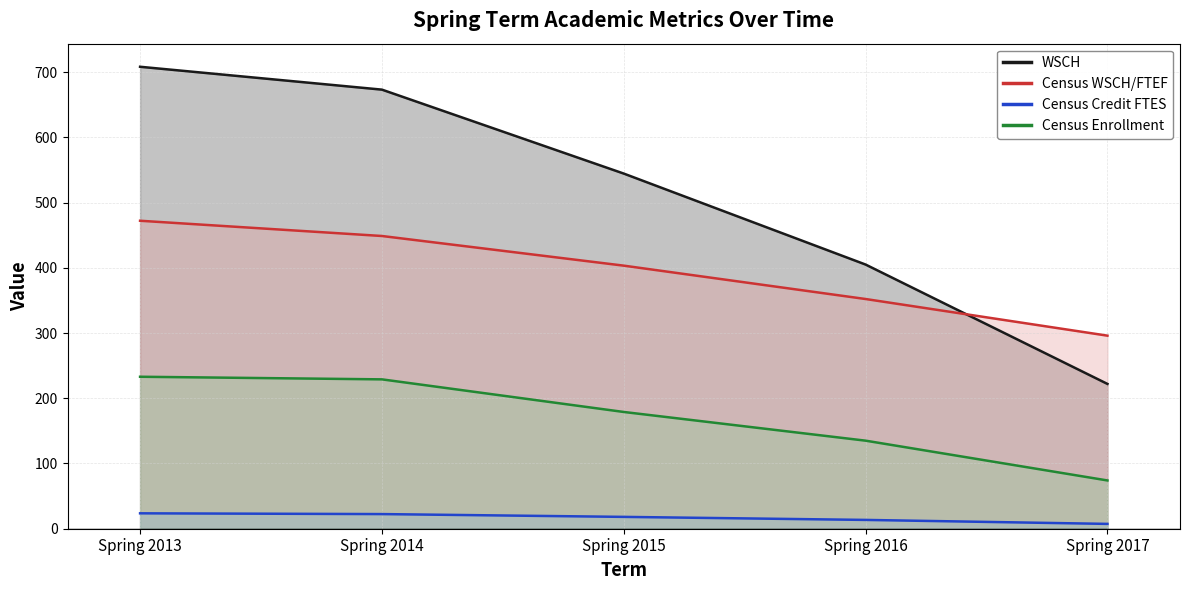

What are all the series names shown in the legend?

WSCH, Census WSCH/FTEF, Census Credit FTES, Census Enrollment